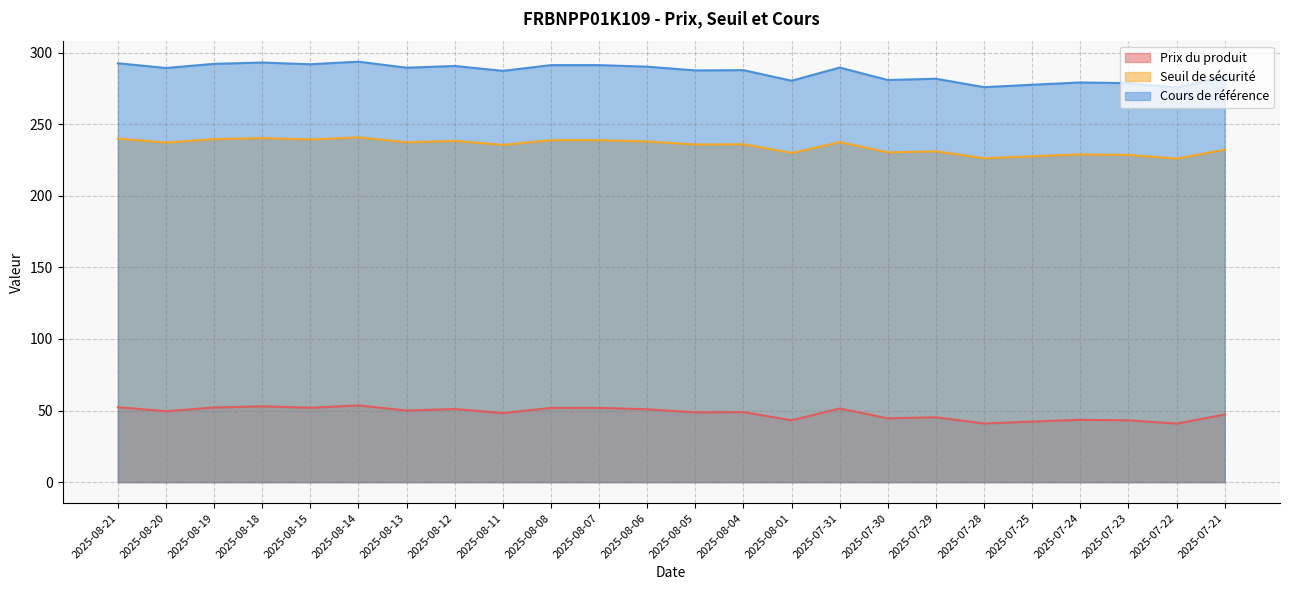

How many distinct data groups are displayed?

3